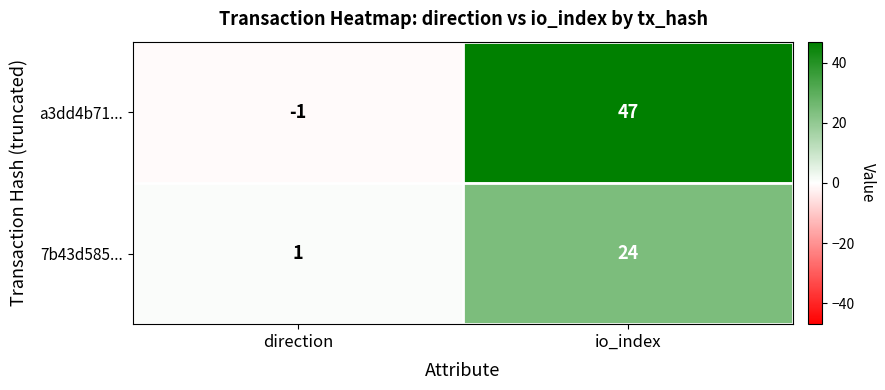

Is it true that a3dd4b71... equals 47 at io_index?

True